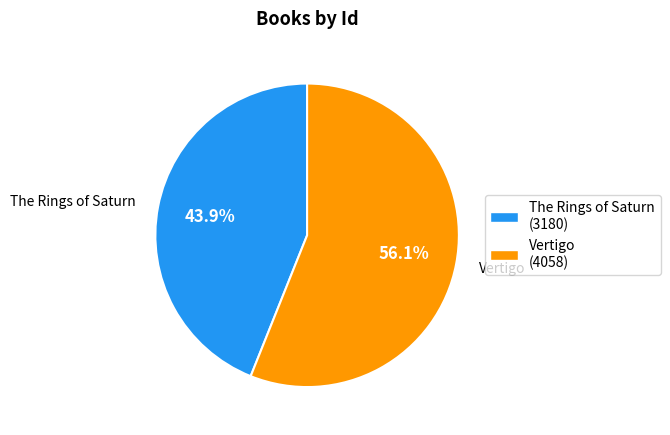

True or false: The Rings of Saturn accounts for 34% of the total.

False